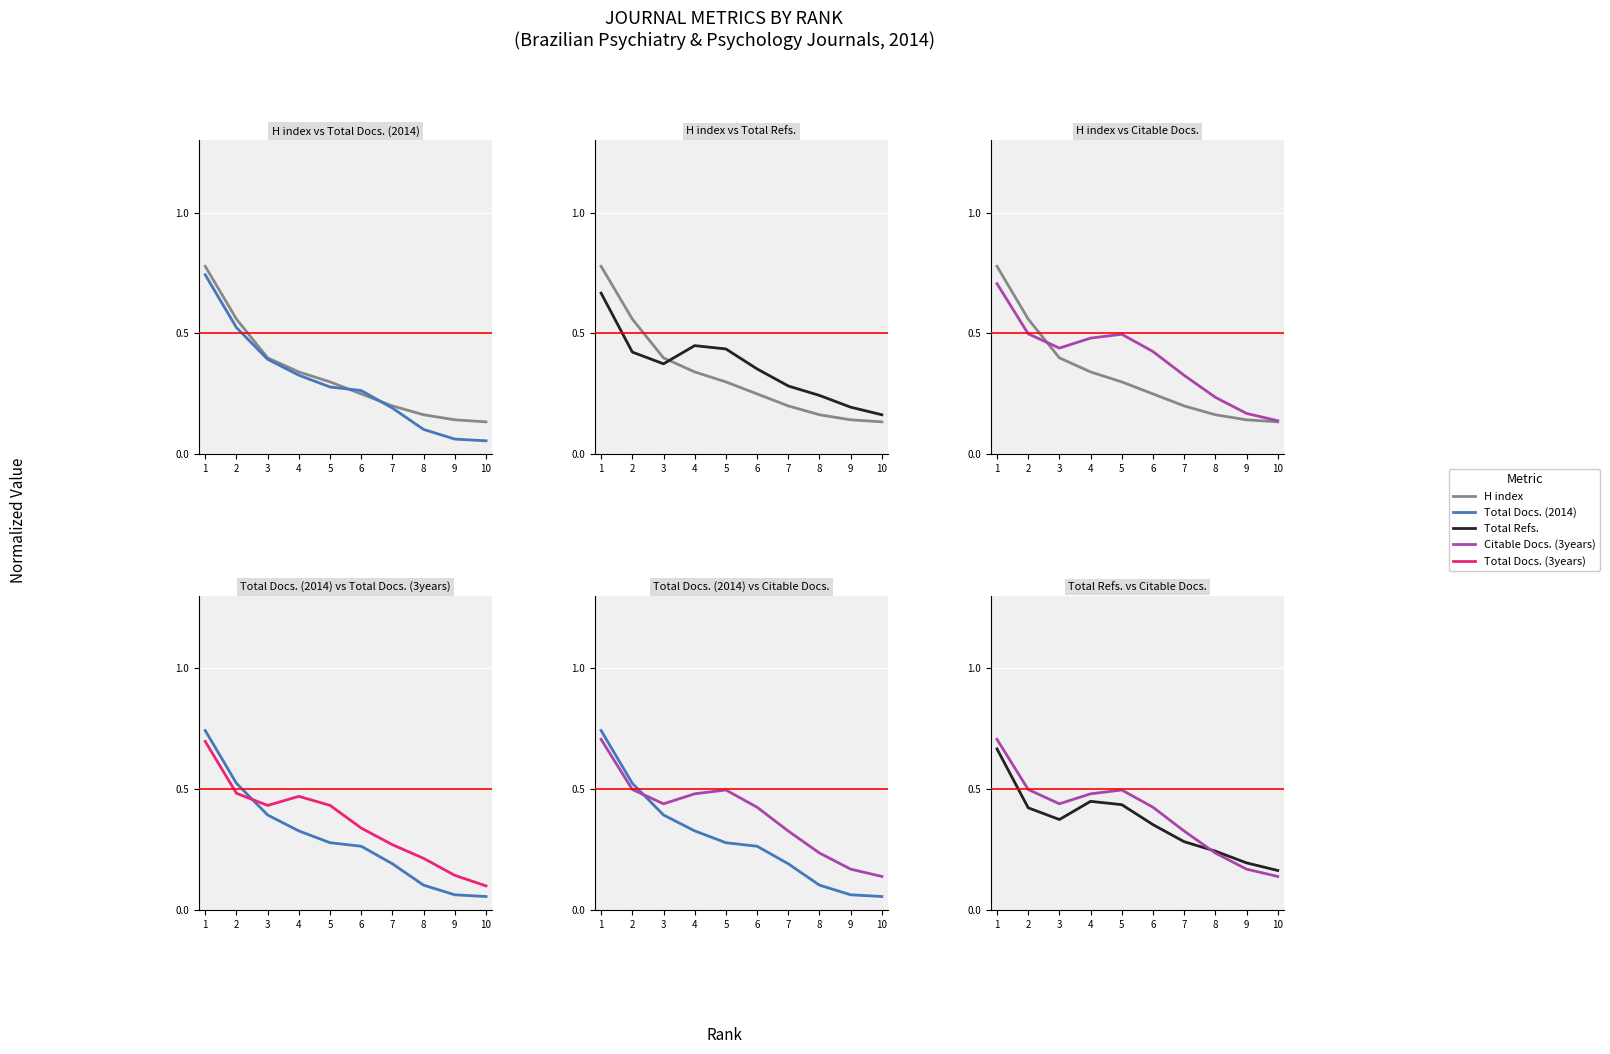

What is the sum of the Total Docs. (2014) values at 4 and 9?

0.4